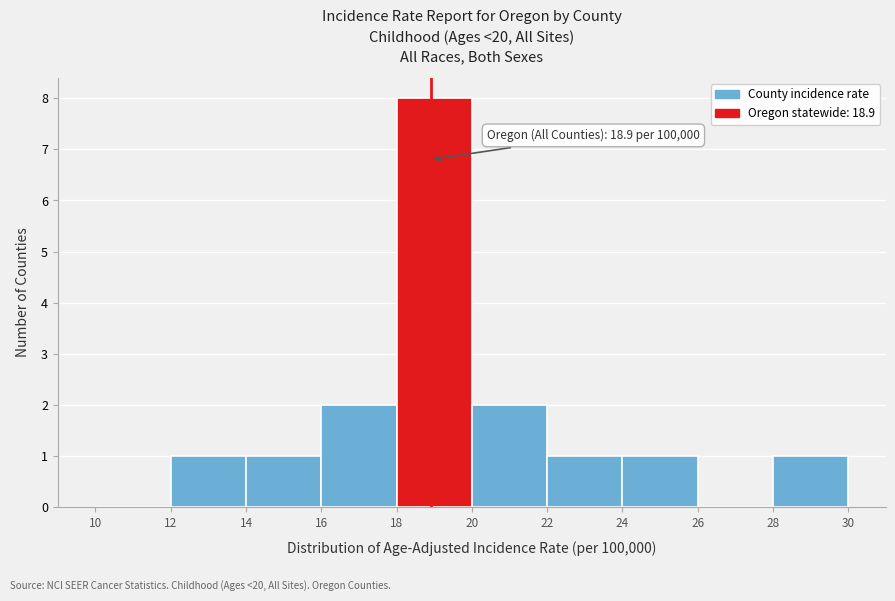

Which range on the x-axis has the tallest bar?

18 to 20